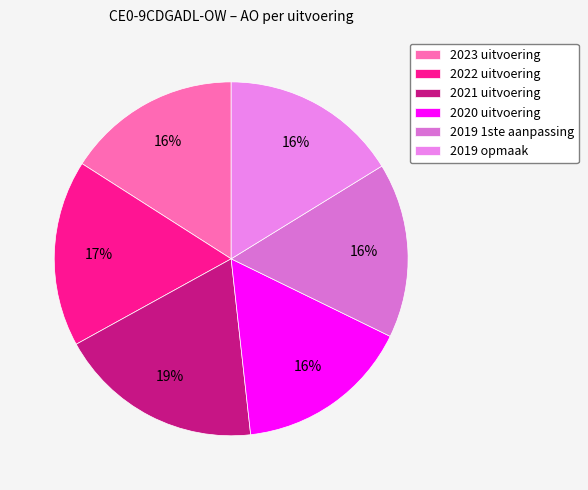

Is it true that 2023 uitvoering is 16% of the pie?

True